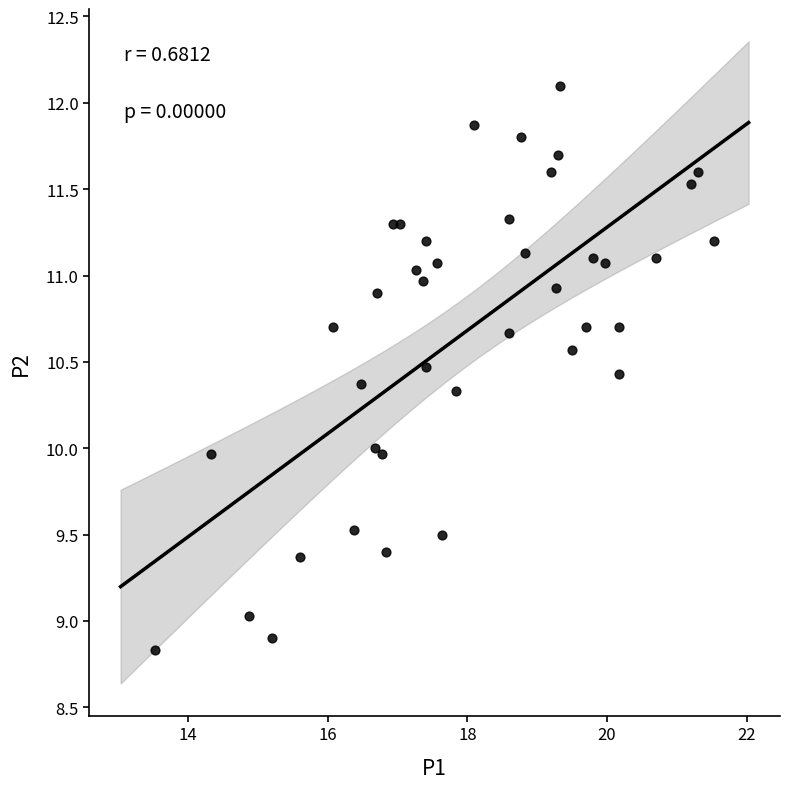

What is the range of Y values (max minus min)?

3.3